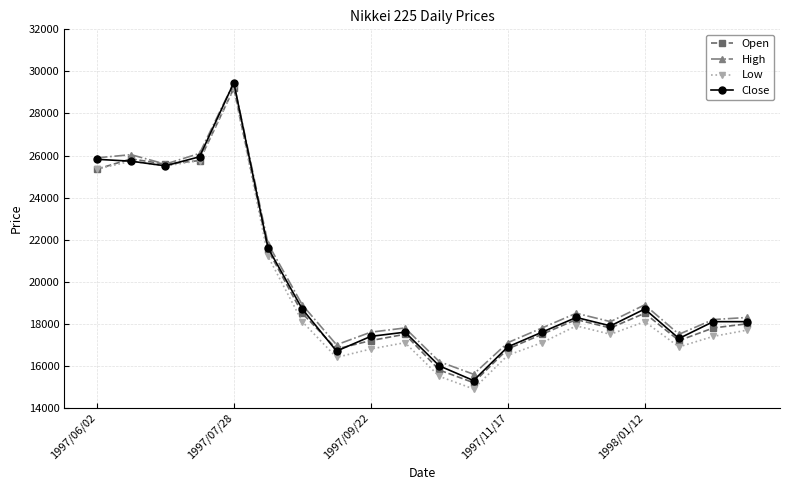

What is the maximum value shown in the chart?

29460